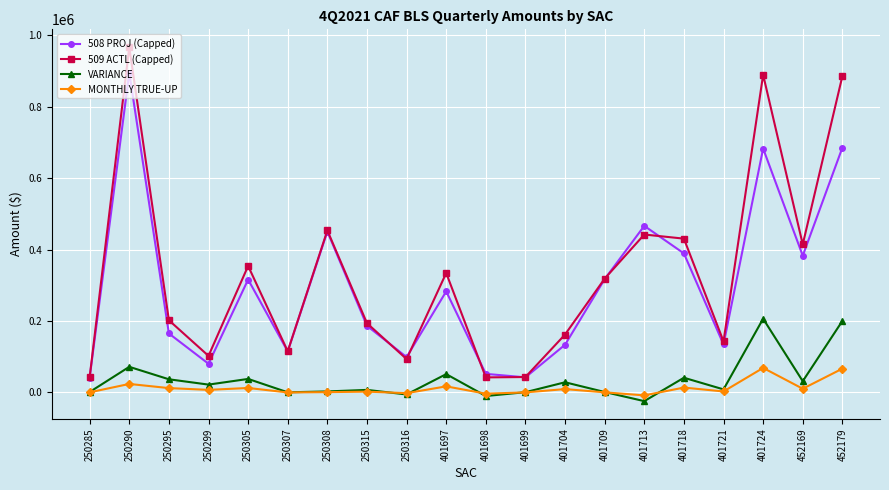

List the series in order of their peak value, lowest first.

MONTHLY TRUE-UP, VARIANCE, 508 PROJ (Capped), 509 ACTL (Capped)